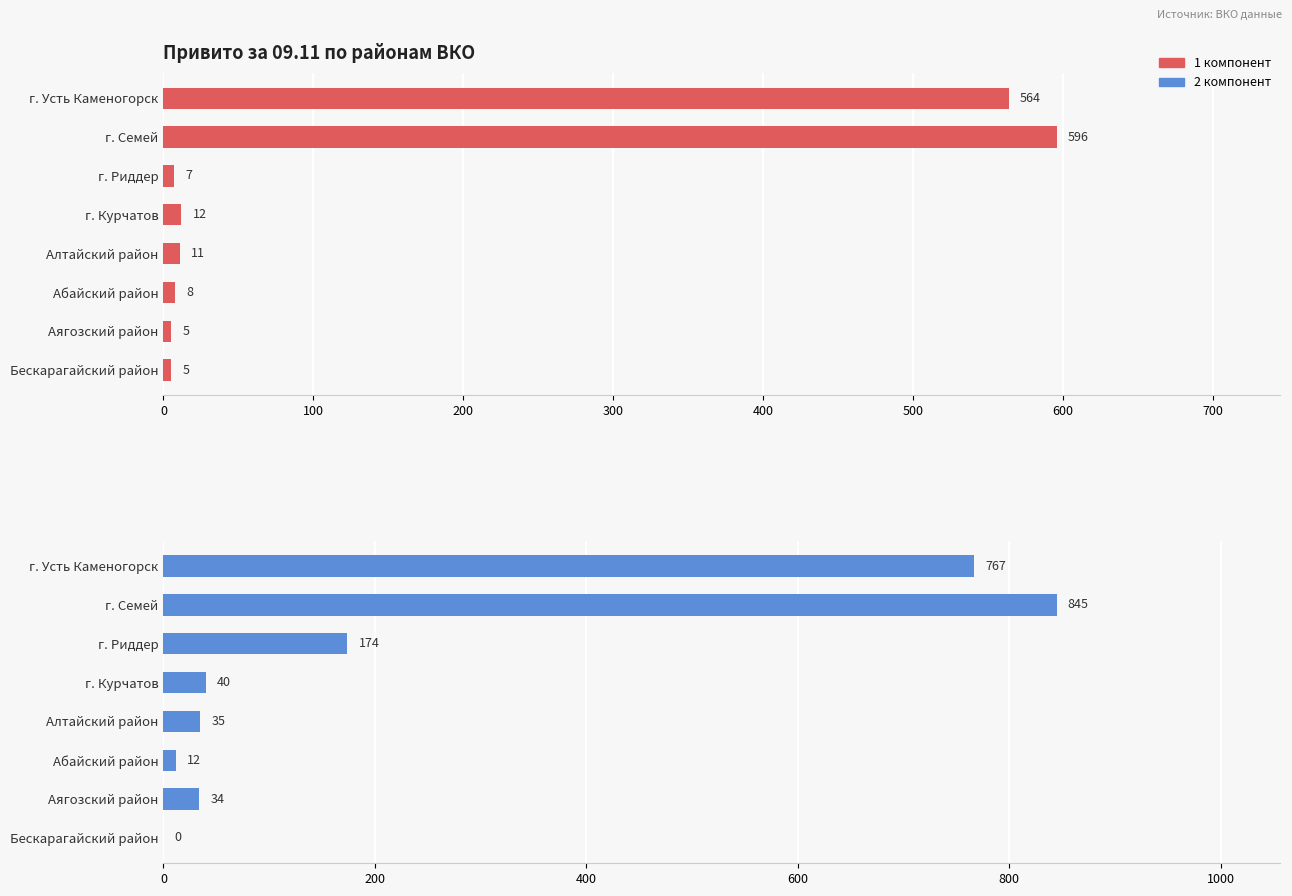

Does the chart contain stacked bars?

No